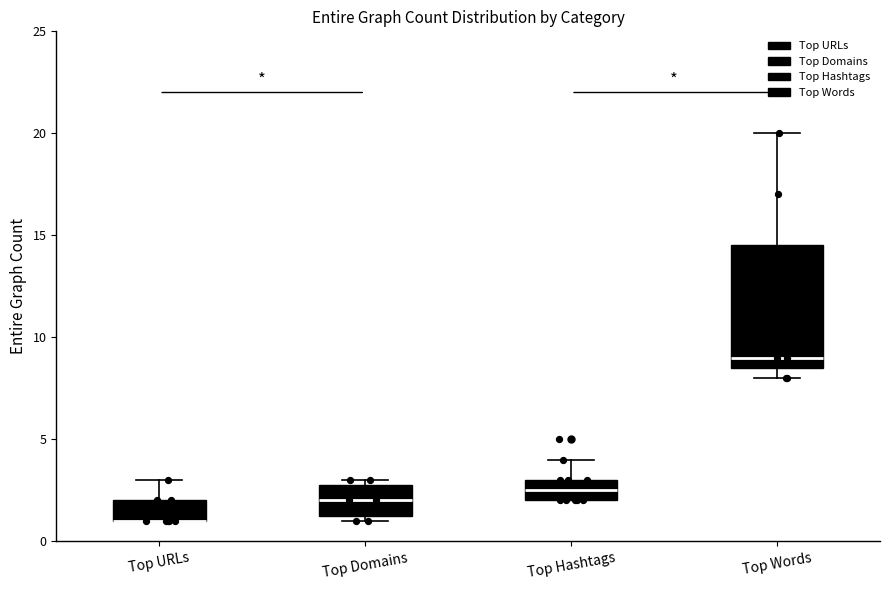

Reading left to right, transcribe this box plot: for each box, give where its median line is, the range the box spans, and where its two whiskers end, as read against the y-axis. The values are not printed on the chart, so give them approximately, as read against the axis.

Top URLs: median 1.0 (drawn on the box's lower edge), box 1.0 to 2.0, whiskers 1.0 to 3.0
Top Domains: median 2.0, box 1.5 to 3.0, whiskers 1.0 to 3.0 (just above the box's upper edge)
Top Hashtags: median 2.5, box 2.0 to 3.0, whiskers 2.0 to 4.0
Top Words: median 9.0, box 8.5 to 14.5, whiskers 8.0 to 20.0